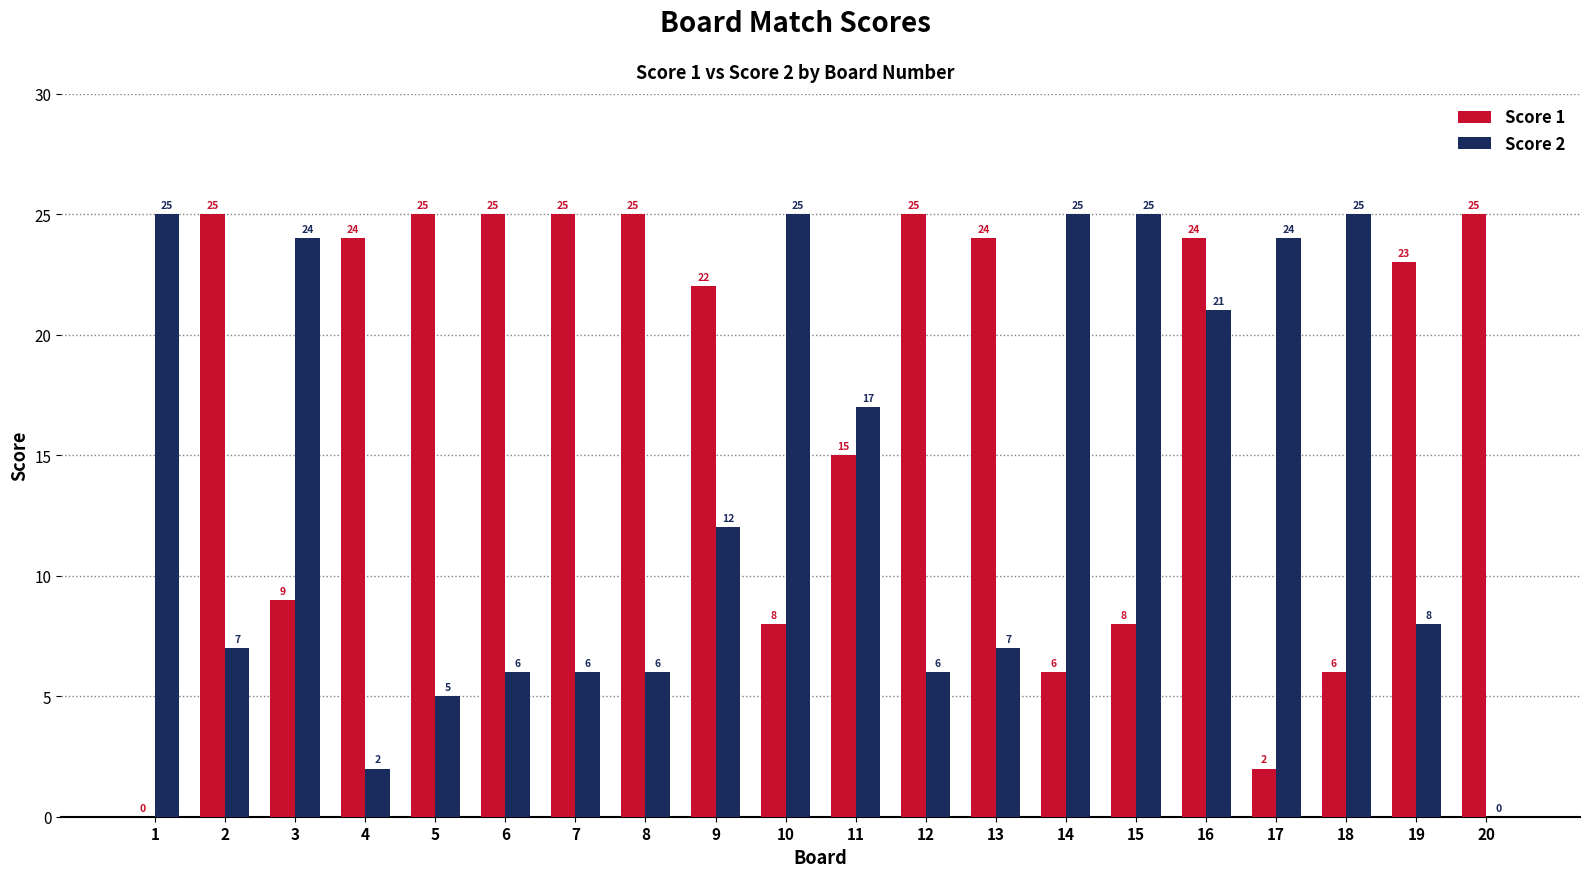

Reading left to right, list all the values displayed in this chart.

Score 1: 0	25	9	24	25	25	25	25	22	8	15	25	24	6	8	24	2	6	23	25
Score 2: 25	7	24	2	5	6	6	6	12	25	17	6	7	25	25	21	24	25	8	0